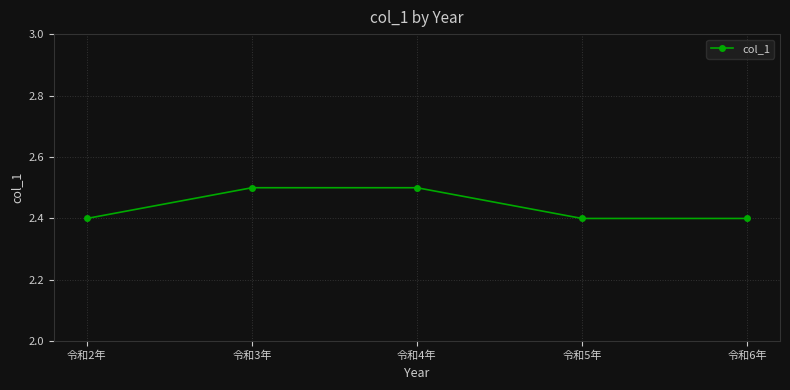

Reading right to left, list all the values displayed in this chart.

2.4	2.4	2.5	2.5	2.4